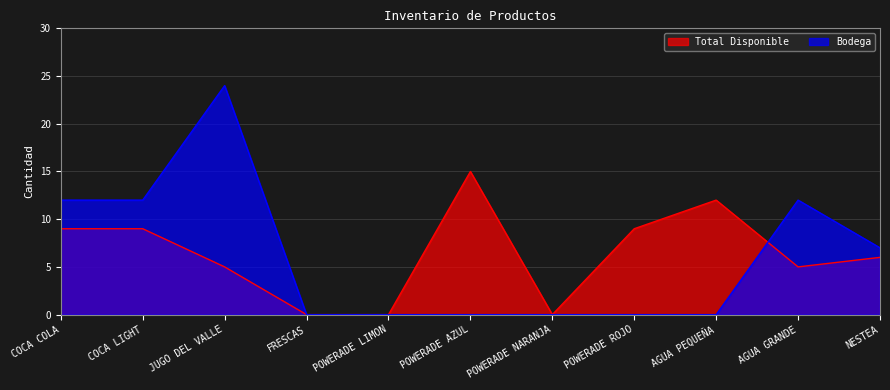

What is the difference between the highest and lowest values at POWERADE AZUL?

15